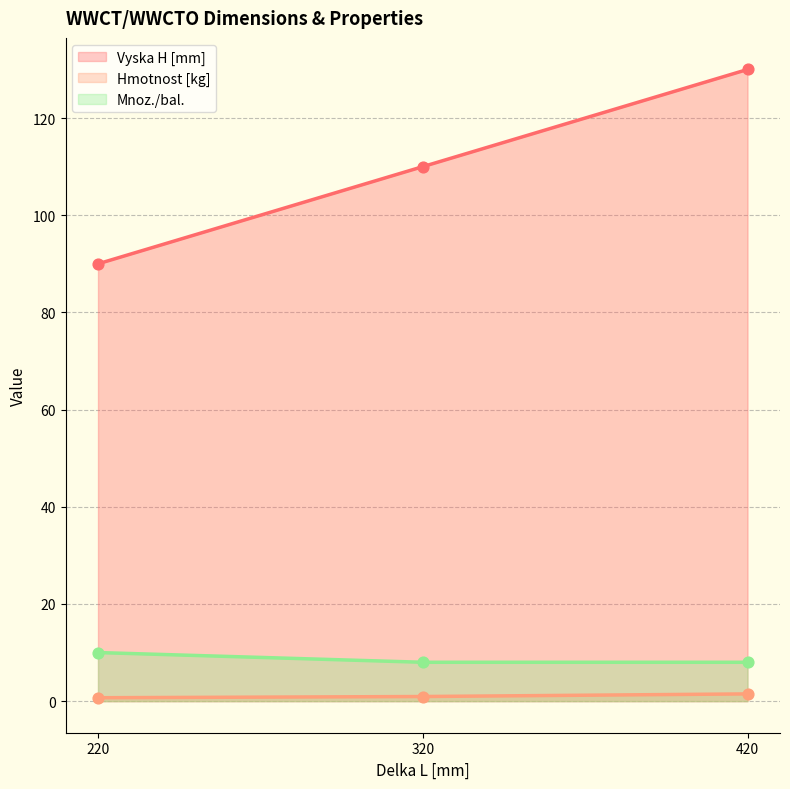

At which category is the sum across all series the highest?

420